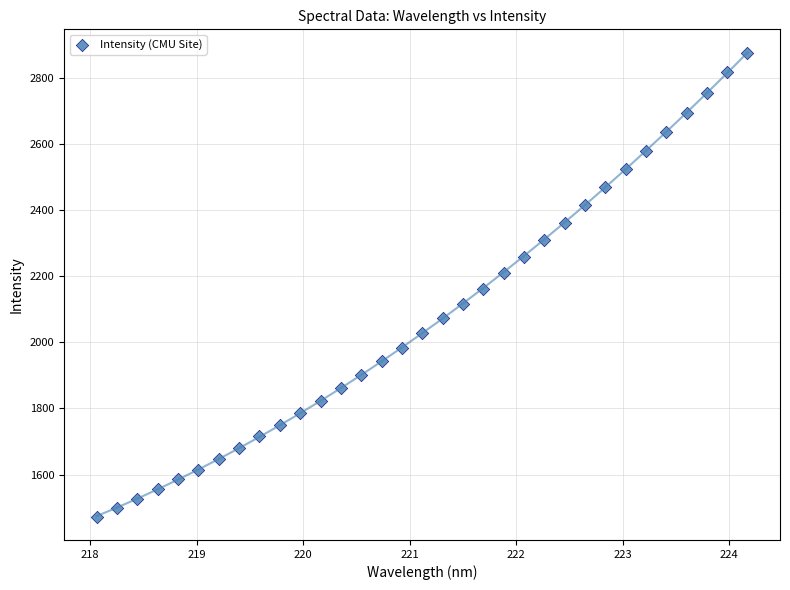

What is the range of X values (max minus min)?

6.1